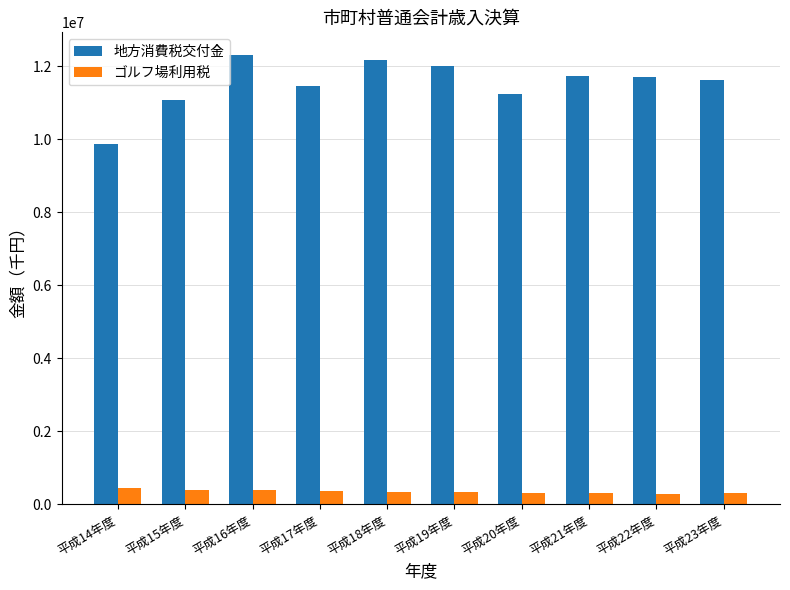

Rank the series by their maximum value, from highest to lowest.

地方消費税交付金, ゴルフ場利用税